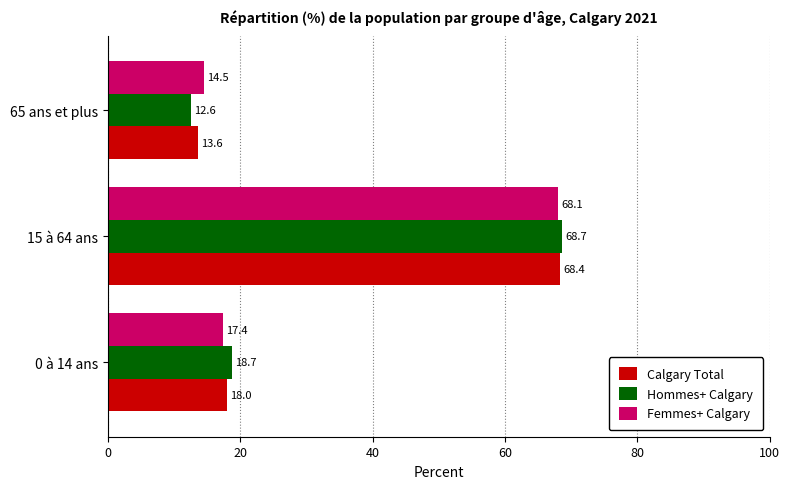

How many data points in Calgary Total are less than 18?

1